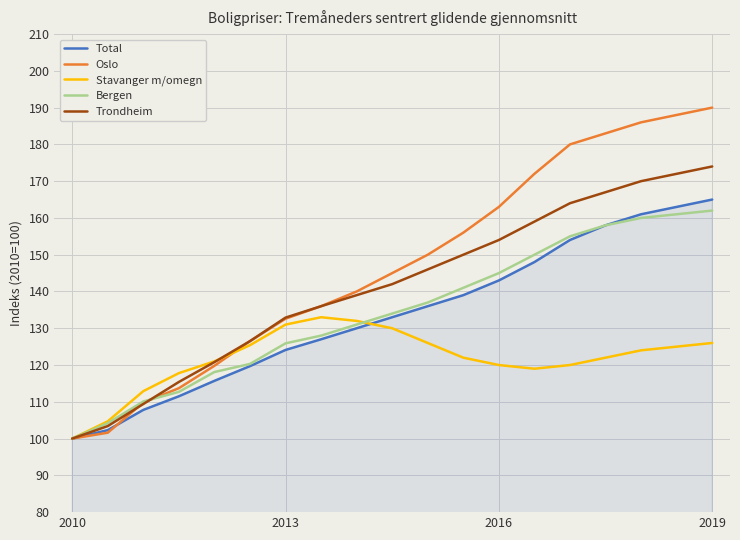

What are all the series names shown in the legend?

Total, Oslo, Stavanger m/omegn, Bergen, Trondheim